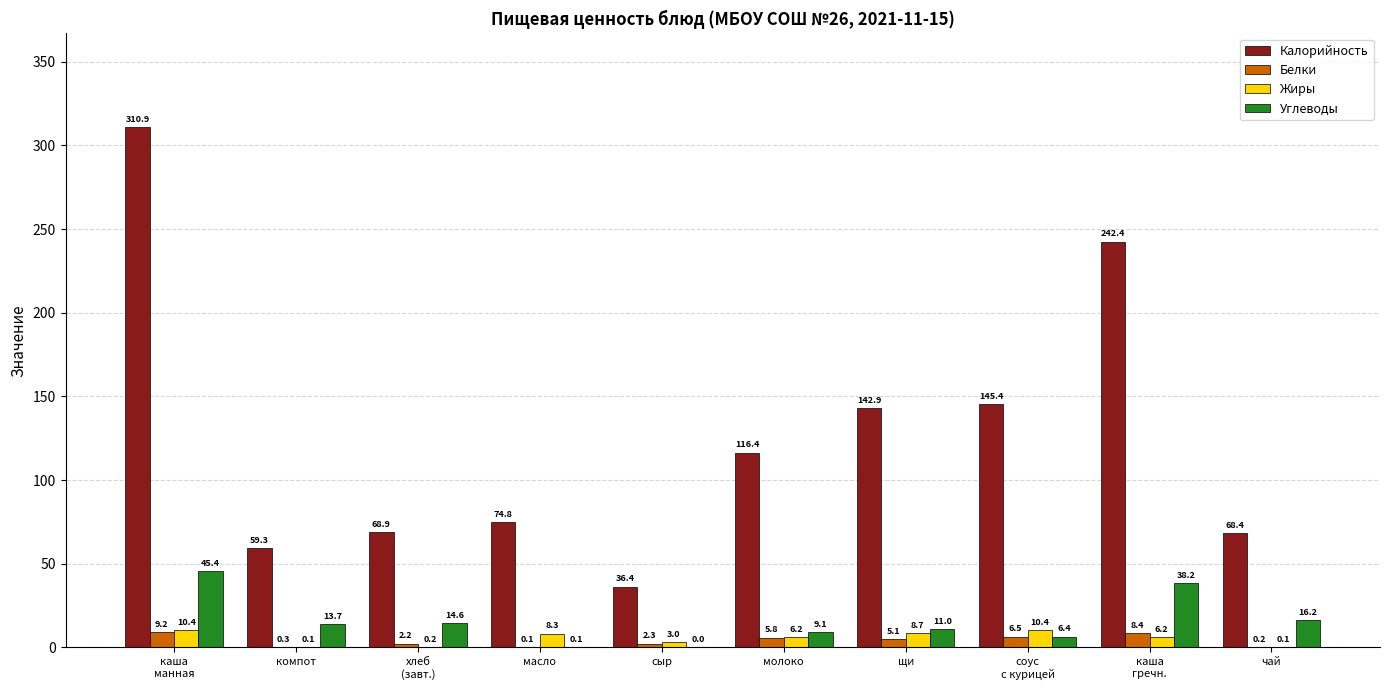

Between молоко and чай, which series saw the biggest shift?

Калорийность